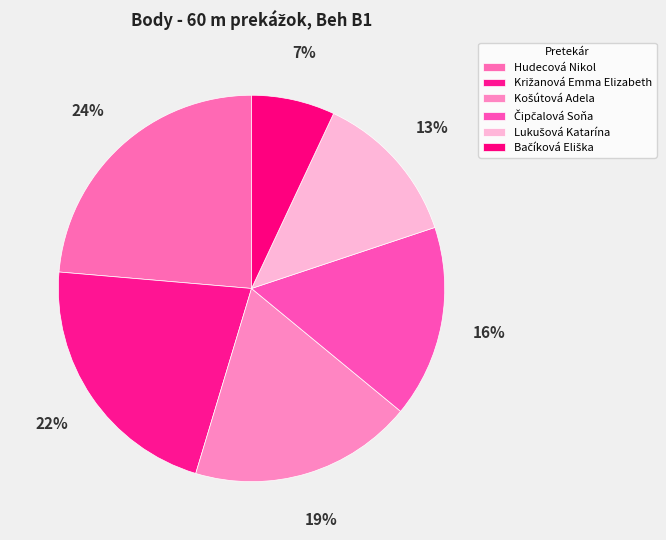

How many segments does this pie chart have?

6